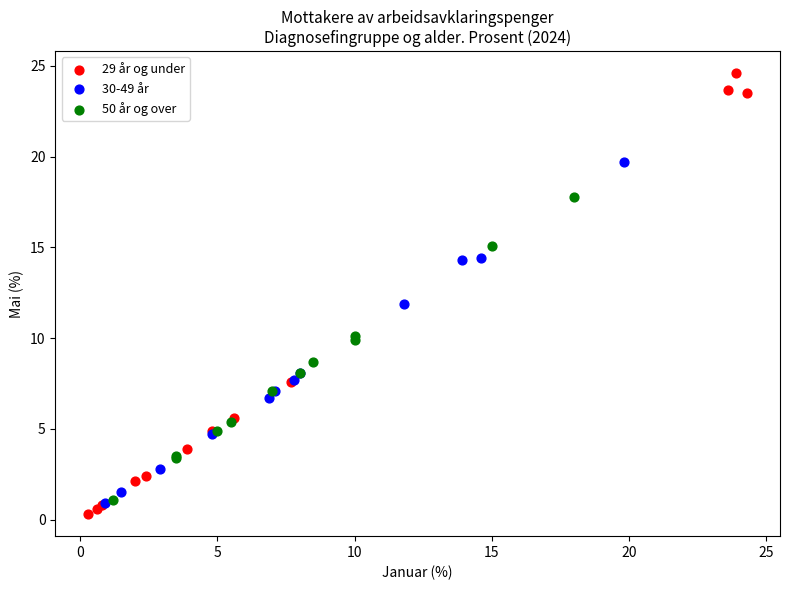

Which series reaches the minimum Y coordinate?

29 år og under